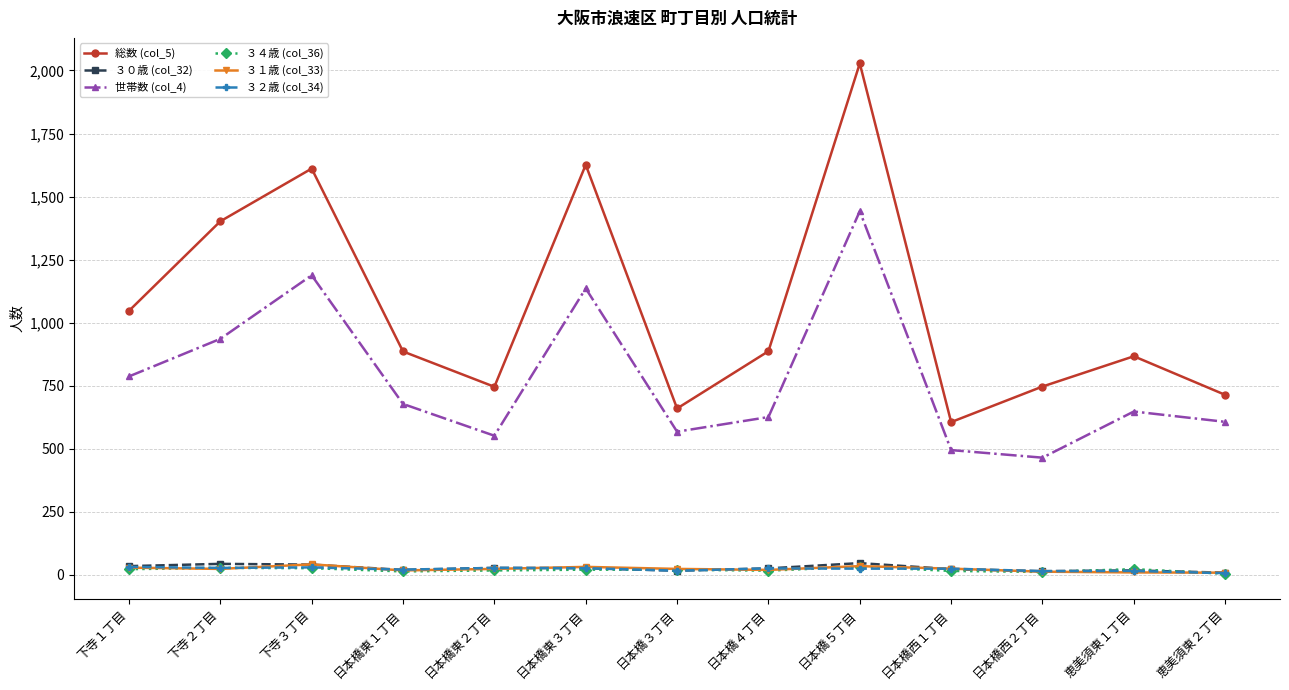

How many series are shown in this chart?

6